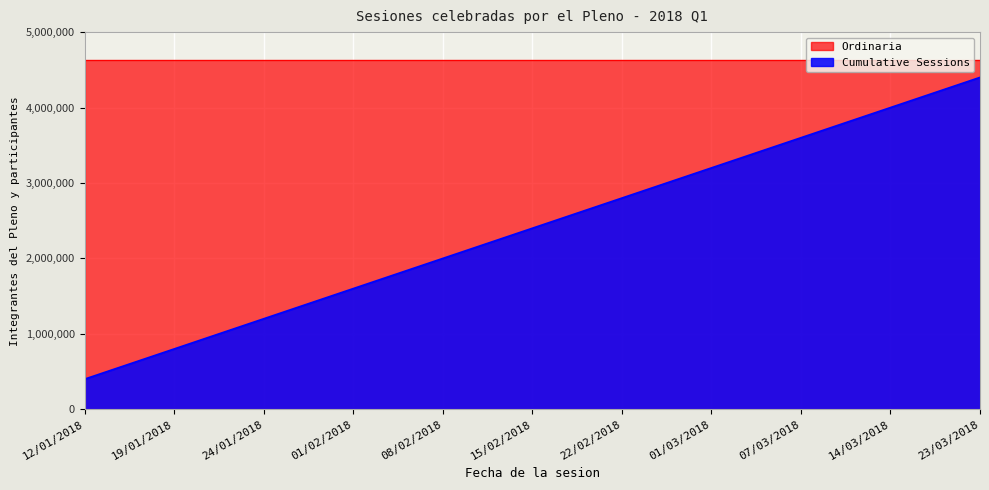

True or false: Ordinaria has more than 1 interior local peaks.

False